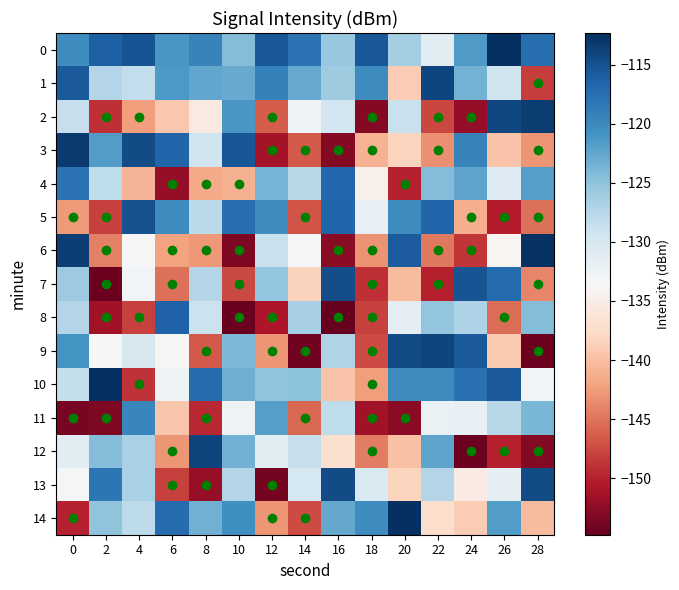

Reading left to right, transcribe all the data shown in this chart.

0: 0=-120.3	2=-116.3	4=-115.2	6=-121.1	8=-119.3	10=-124.4	12=-115.6	14=-117.8	16=-125.4	18=-115.6	20=-126.4	22=-131.1	24=-121.5	26=-112.3	28=-117.5
1: 0=-115.7	2=-127.3	4=-128.3	6=-121.3	8=-122.6	10=-122.9	12=-119.2	14=-122.9	16=-126.1	18=-120.2	20=-138.9	22=-114.1	24=-123.5	26=-129.3	28=-148.3
2: 0=-128.7	2=-149.0	4=-142.4	6=-139.2	8=-135.4	10=-121.2	12=-146.4	14=-132.9	16=-129.5	18=-153.0	20=-128.9	22=-147.7	24=-152.2	26=-114.2	28=-113.5
3: 0=-113.3	2=-121.7	4=-114.6	6=-116.5	8=-129.3	10=-115.4	12=-151.2	14=-146.6	16=-153.1	18=-141.0	20=-138.3	22=-143.3	24=-119.4	26=-139.7	28=-142.9
4: 0=-117.9	2=-128.2	4=-140.8	6=-152.3	8=-141.6	10=-141.0	12=-123.6	14=-127.6	16=-116.8	18=-134.7	20=-149.9	22=-124.3	24=-122.3	26=-130.9	28=-121.8
5: 0=-142.5	2=-148.1	4=-115.0	6=-120.3	8=-127.8	10=-117.5	12=-120.4	14=-147.0	16=-116.6	18=-131.8	20=-120.3	22=-116.5	24=-141.3	26=-150.3	28=-145.2
6: 0=-113.6	2=-144.2	4=-133.6	6=-142.1	8=-142.8	10=-153.4	12=-128.8	14=-133.4	16=-152.8	18=-143.0	20=-115.9	22=-144.7	24=-148.8	26=-134.0	28=-112.6
7: 0=-125.9	2=-154.3	4=-133.0	6=-145.3	8=-127.3	10=-147.5	12=-125.3	14=-138.4	16=-114.7	18=-149.1	20=-140.3	22=-150.1	24=-115.2	26=-117.3	28=-143.9
8: 0=-127.4	2=-151.4	4=-148.0	6=-116.4	8=-128.9	10=-154.6	12=-150.6	14=-126.5	16=-154.8	18=-148.1	20=-131.4	22=-125.2	24=-127.0	26=-145.4	28=-124.4
9: 0=-120.8	2=-133.4	4=-130.2	6=-133.8	8=-146.6	10=-123.9	12=-142.9	14=-154.0	16=-127.2	18=-147.4	20=-114.6	22=-114.0	24=-115.7	26=-139.1	28=-154.3
10: 0=-128.6	2=-112.4	4=-149.0	6=-132.7	8=-117.3	10=-123.1	12=-125.0	14=-124.8	16=-139.5	18=-142.4	20=-120.2	22=-120.2	24=-117.7	26=-115.7	28=-133.0
11: 0=-153.7	2=-153.4	4=-119.6	6=-139.5	8=-149.5	10=-132.5	12=-121.9	14=-145.7	16=-128.2	18=-151.3	20=-152.8	22=-132.2	24=-131.8	26=-127.6	28=-123.8
12: 0=-131.4	2=-124.3	4=-126.6	6=-143.0	8=-113.9	10=-123.3	12=-131.2	14=-128.7	16=-137.0	18=-144.3	20=-139.7	22=-122.4	24=-154.4	26=-150.0	28=-153.0
13: 0=-133.4	2=-118.2	4=-126.7	6=-148.0	8=-152.0	10=-127.4	12=-153.9	14=-129.8	16=-114.6	18=-130.3	20=-138.3	22=-127.3	24=-135.3	26=-131.5	28=-114.5
14: 0=-149.9	2=-125.0	4=-128.0	6=-117.3	8=-123.4	10=-120.5	12=-142.9	14=-147.4	16=-122.7	18=-120.3	20=-112.4	22=-137.3	24=-139.0	26=-121.6	28=-140.3